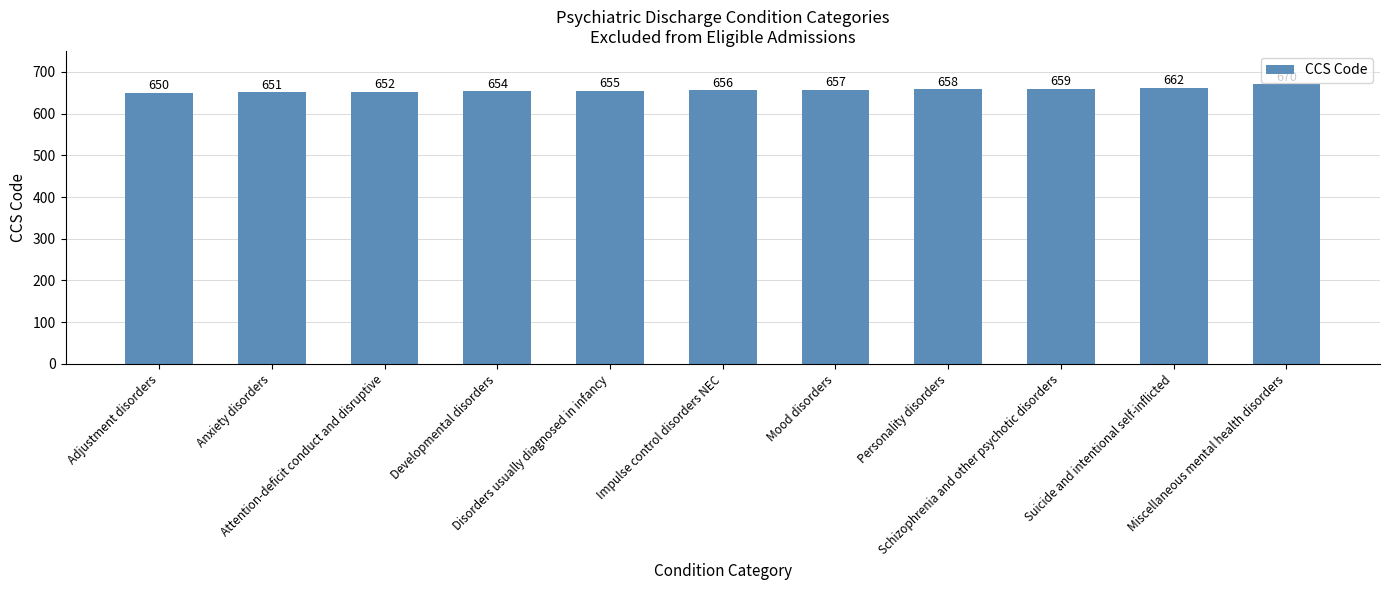

List the labels in order of value, smallest first.

Adjustment disorders, Anxiety disorders, Attention-deficit conduct and disruptive, Developmental disorders, Disorders usually diagnosed in infancy, Impulse control disorders NEC, Mood disorders, Personality disorders, Schizophrenia and other psychotic disorders, Suicide and intentional self-inflicted, Miscellaneous mental health disorders